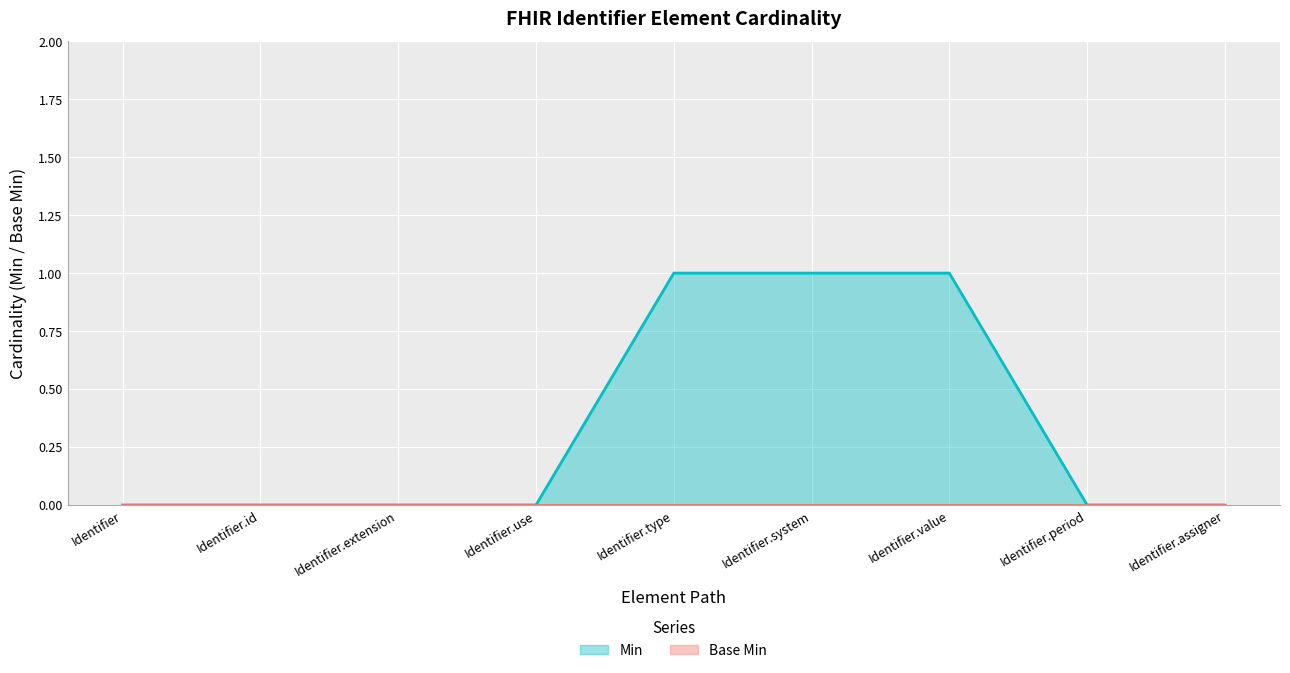

Does the chart display data point markers on the line(s)?

No